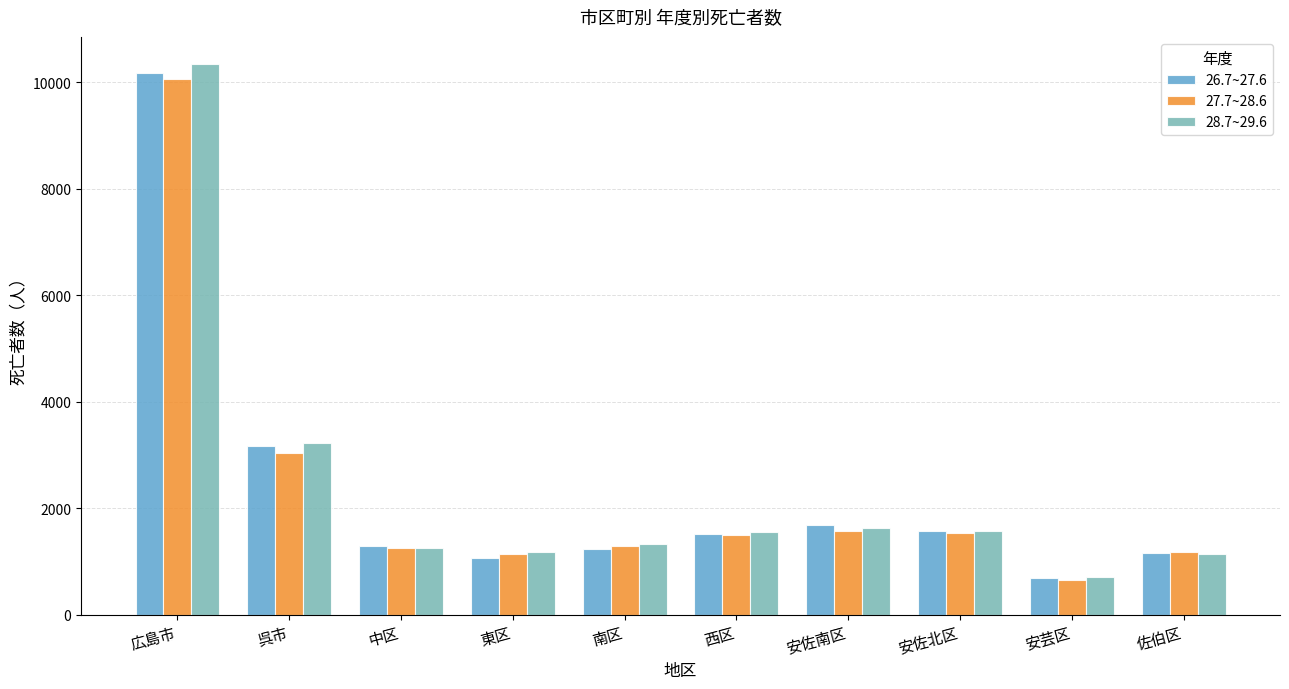

At which label does 28.7~29.6 reach its minimum?

安芸区